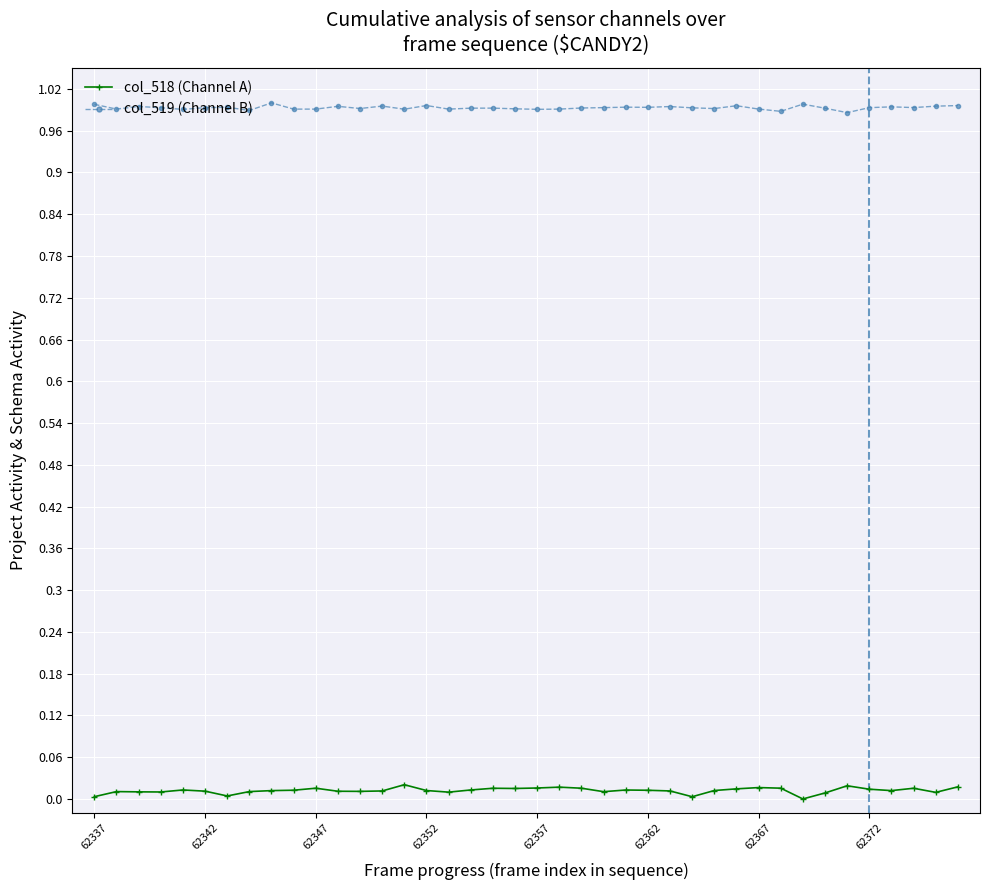

True or false: col_518 (Channel A) and col_519 (Channel B) cross at least once.

False